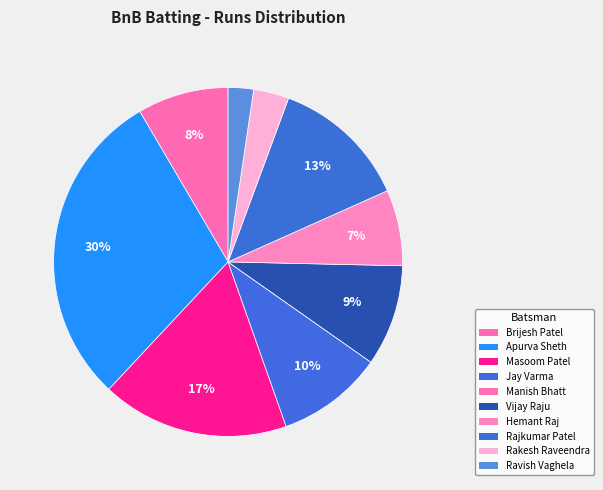

Rank the categories by value from highest to lowest.

Apurva Sheth, Masoom Patel, Rajkumar Patel, Jay Varma, Vijay Raju, Brijesh Patel, Hemant Raj, Rakesh Raveendra, Ravish Vaghela, Manish Bhatt